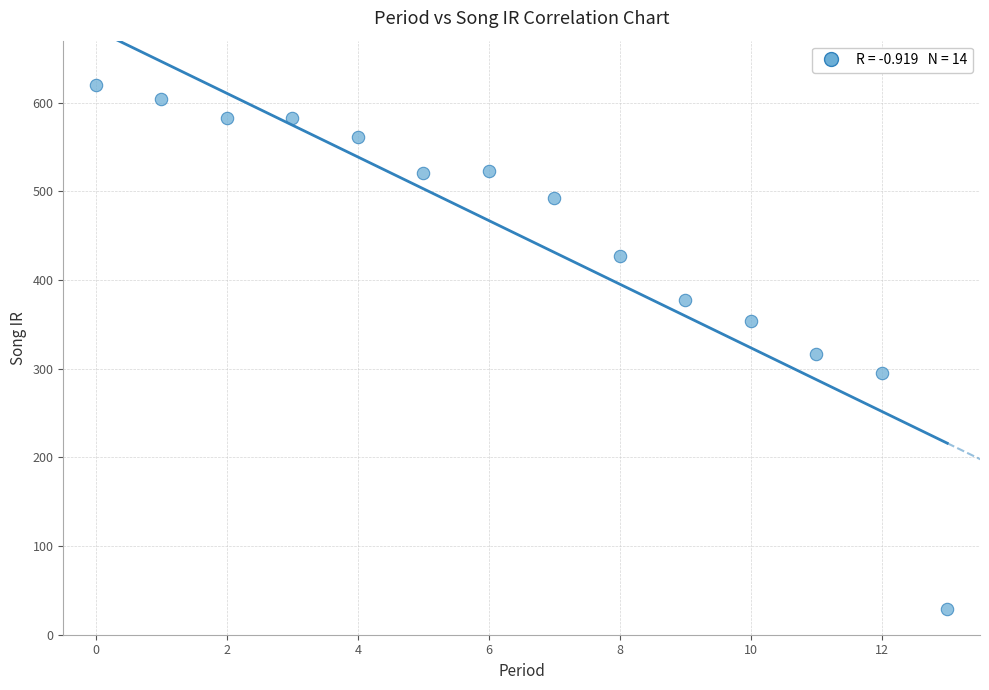

What Y value in the scatter plot is closest to 324?

316.4